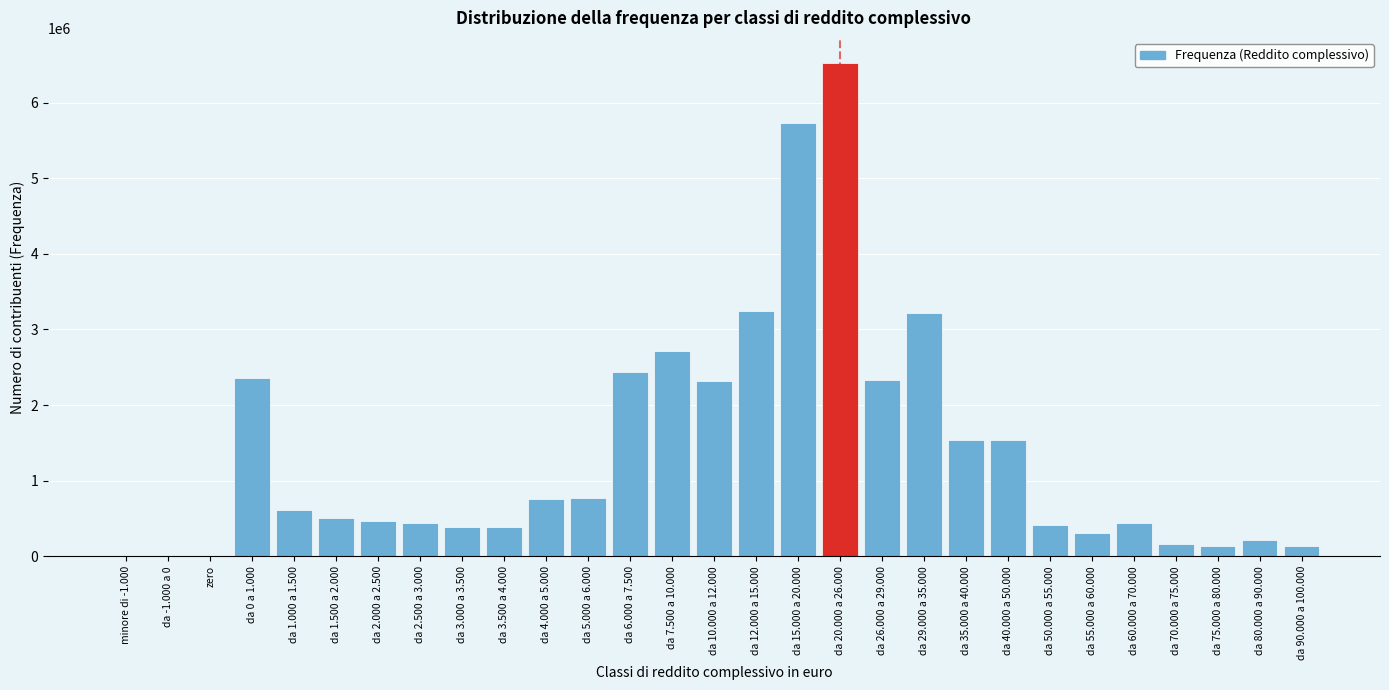

What is the sum of all values?

40122000